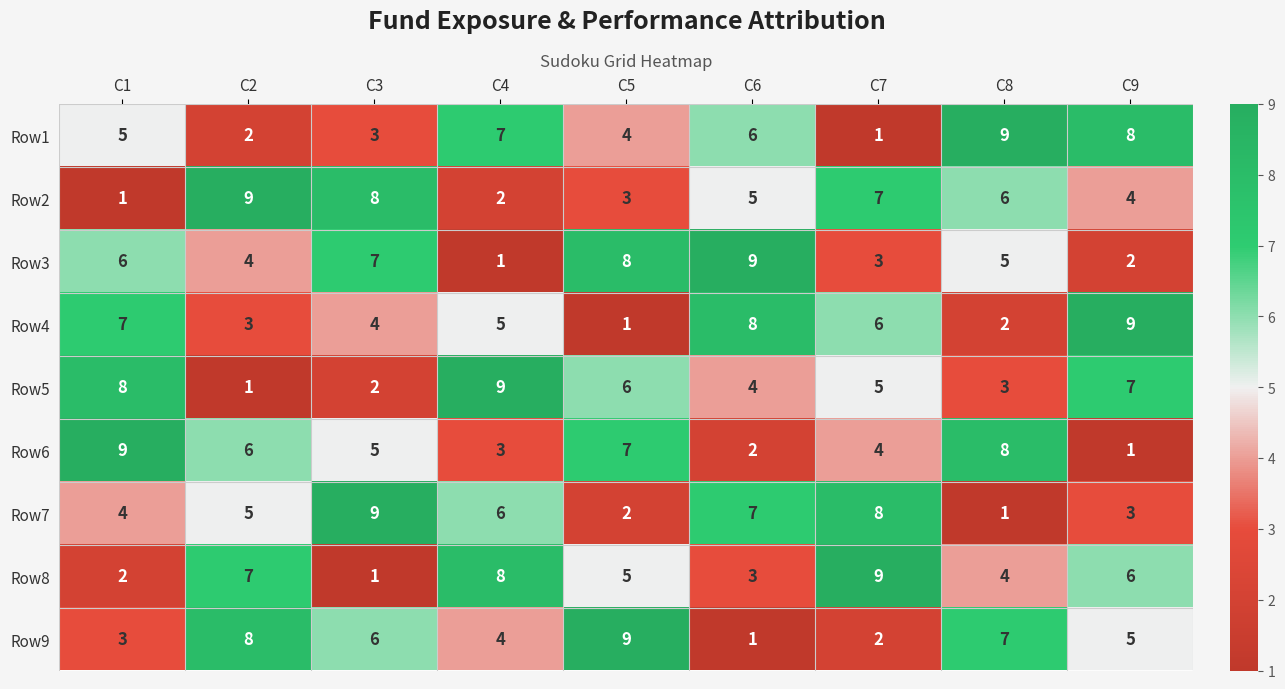

Rank the categories by Row1 value from highest to lowest.

C8, C9, C4, C6, C1, C5, C3, C2, C7